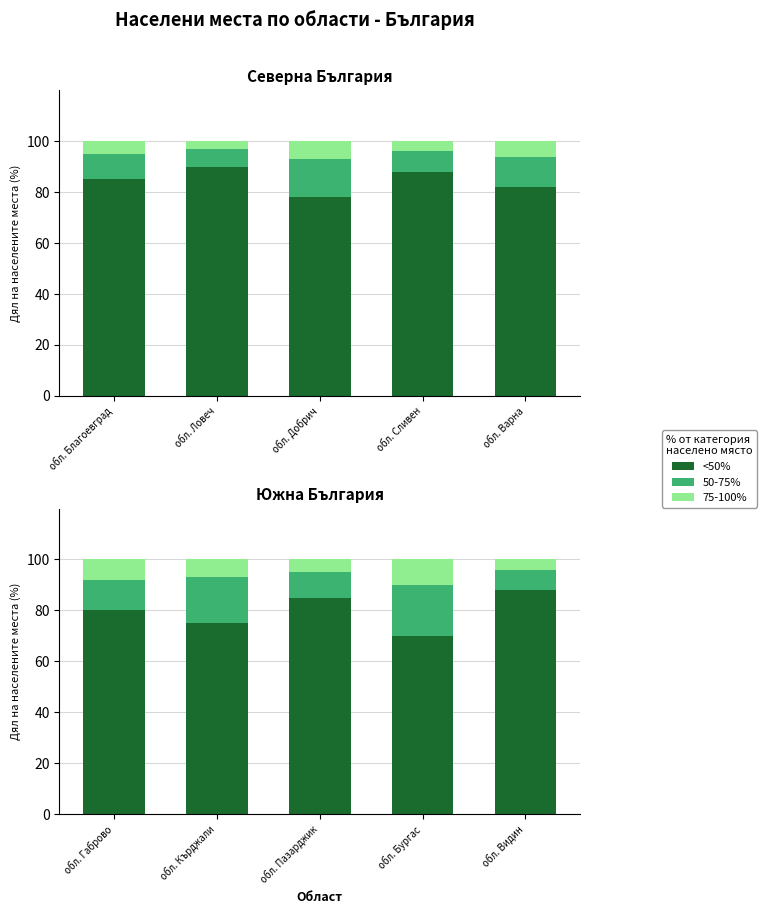

The <50% series shows 27 at обл. Кърджали. True or false?

False